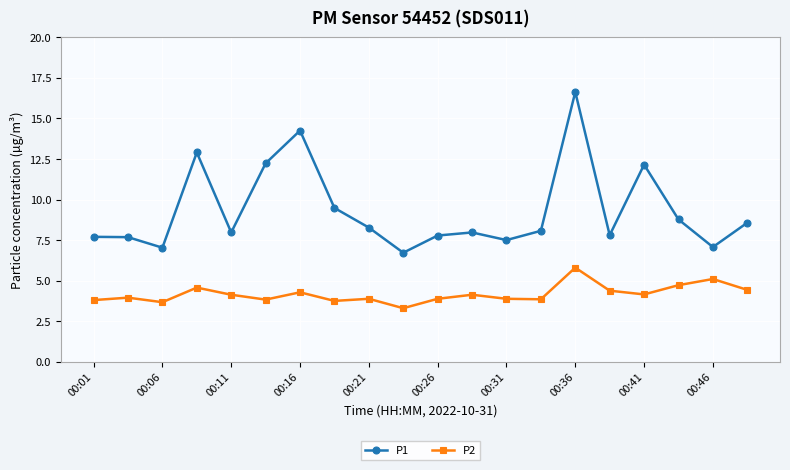

What is the minimum value for P1?

6.7